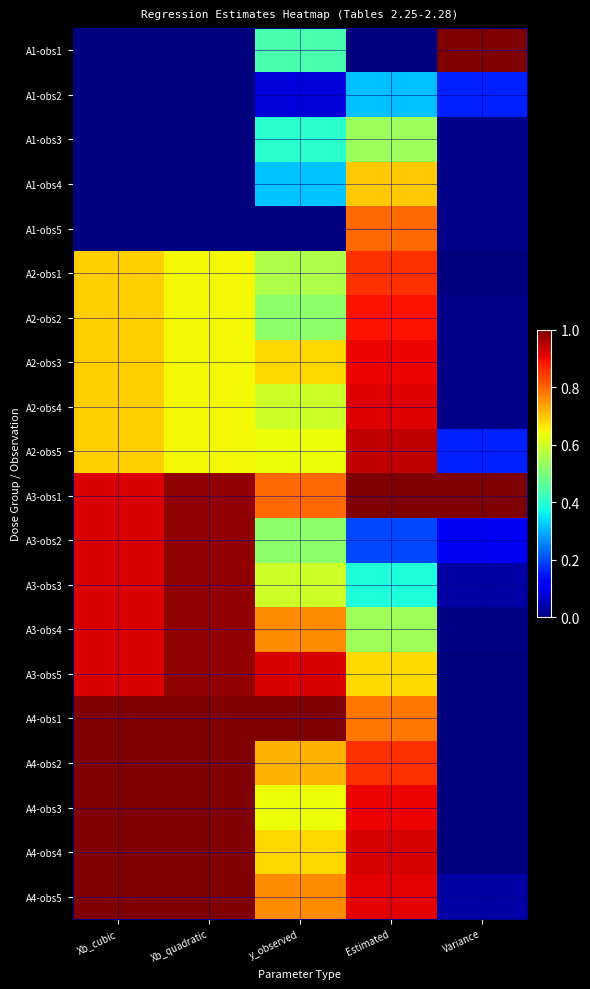

Reading left to right, transcribe all the data shown in this chart.

A1-obs1: Xb_cubic=0.0	Xb_quadratic=0.0	y_observed=0.4	Estimated=0.0	Variance=1.0
A1-obs2: Xb_cubic=0.0	Xb_quadratic=0.0	y_observed=0.1	Estimated=0.3	Variance=0.2
A1-obs3: Xb_cubic=0.0	Xb_quadratic=0.0	y_observed=0.4	Estimated=0.5	Variance=0.0
A1-obs4: Xb_cubic=0.0	Xb_quadratic=0.0	y_observed=0.3	Estimated=0.7	Variance=0.0
A1-obs5: Xb_cubic=0.0	Xb_quadratic=0.0	y_observed=0.0	Estimated=0.8	Variance=0.0
A2-obs1: Xb_cubic=0.7	Xb_quadratic=0.6	y_observed=0.6	Estimated=0.9	Variance=0.0
A2-obs2: Xb_cubic=0.7	Xb_quadratic=0.6	y_observed=0.5	Estimated=0.9	Variance=0.0
A2-obs3: Xb_cubic=0.7	Xb_quadratic=0.6	y_observed=0.7	Estimated=0.9	Variance=0.0
A2-obs4: Xb_cubic=0.7	Xb_quadratic=0.6	y_observed=0.6	Estimated=0.9	Variance=0.0
A2-obs5: Xb_cubic=0.7	Xb_quadratic=0.6	y_observed=0.6	Estimated=0.9	Variance=0.2
A3-obs1: Xb_cubic=0.9	Xb_quadratic=1.0	y_observed=0.8	Estimated=1.0	Variance=1.0
A3-obs2: Xb_cubic=0.9	Xb_quadratic=1.0	y_observed=0.5	Estimated=0.2	Variance=0.1
A3-obs3: Xb_cubic=0.9	Xb_quadratic=1.0	y_observed=0.6	Estimated=0.4	Variance=0.0
A3-obs4: Xb_cubic=0.9	Xb_quadratic=1.0	y_observed=0.8	Estimated=0.5	Variance=0.0
A3-obs5: Xb_cubic=0.9	Xb_quadratic=1.0	y_observed=0.9	Estimated=0.7	Variance=0.0
A4-obs1: Xb_cubic=1.0	Xb_quadratic=1.0	y_observed=1.0	Estimated=0.8	Variance=0.0
A4-obs2: Xb_cubic=1.0	Xb_quadratic=1.0	y_observed=0.7	Estimated=0.9	Variance=0.0
A4-obs3: Xb_cubic=1.0	Xb_quadratic=1.0	y_observed=0.6	Estimated=0.9	Variance=0.0
A4-obs4: Xb_cubic=1.0	Xb_quadratic=1.0	y_observed=0.7	Estimated=0.9	Variance=0.0
A4-obs5: Xb_cubic=1.0	Xb_quadratic=1.0	y_observed=0.8	Estimated=0.9	Variance=0.0